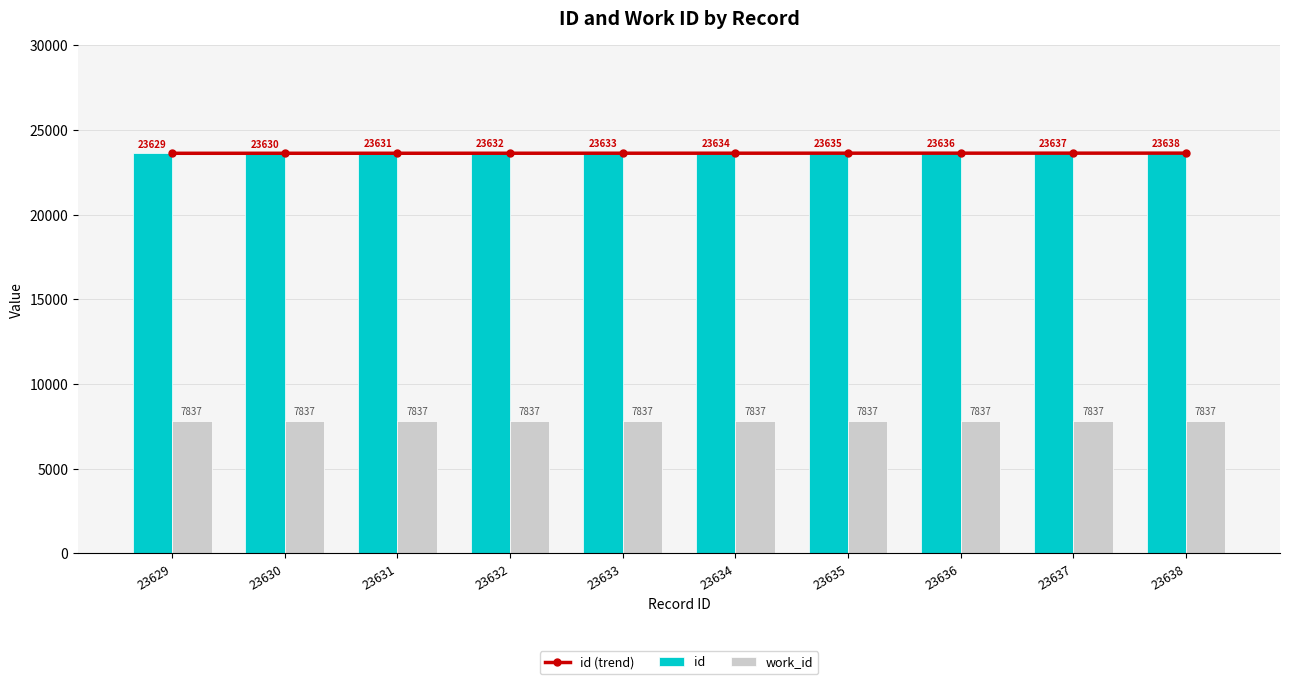

What is the value of the id (trend) bar at the 6th from the left?

23634